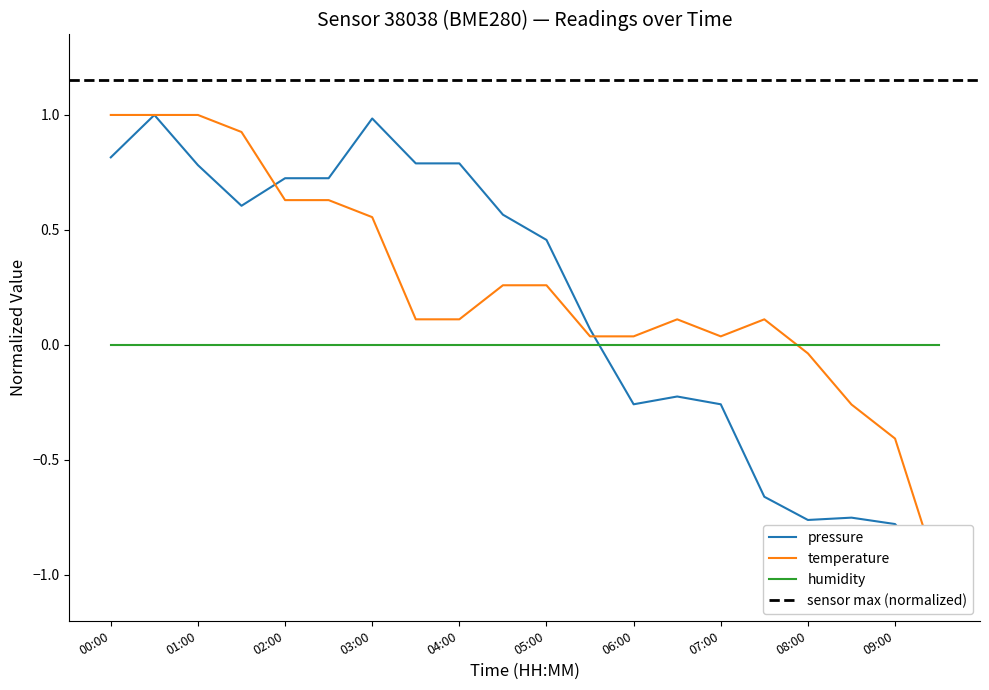

What is the total value across all series at 09:30?

-2.0